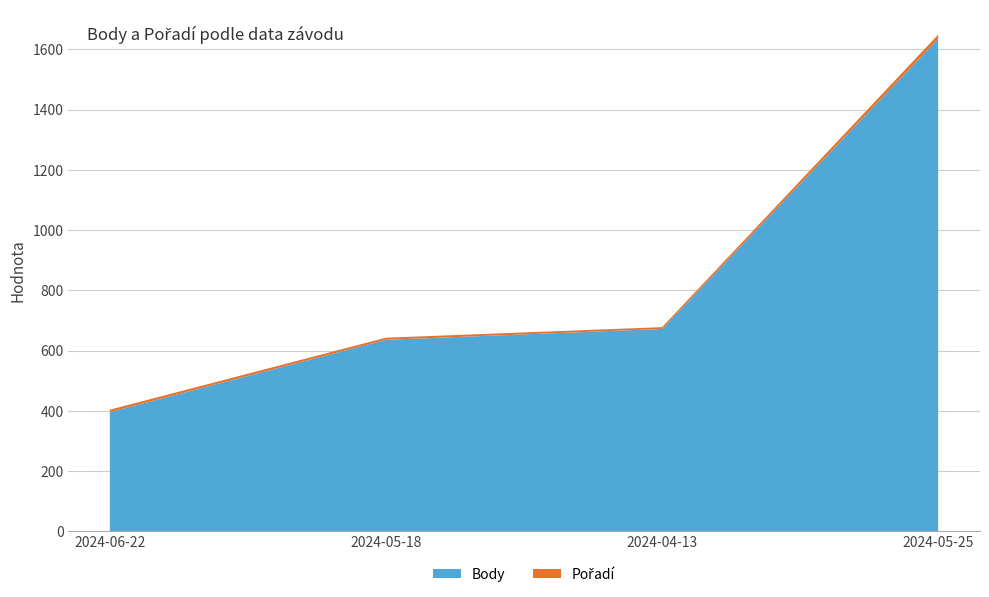

Rank the categories by Body value from lowest to highest.

2024-06-22, 2024-05-18, 2024-04-13, 2024-05-25